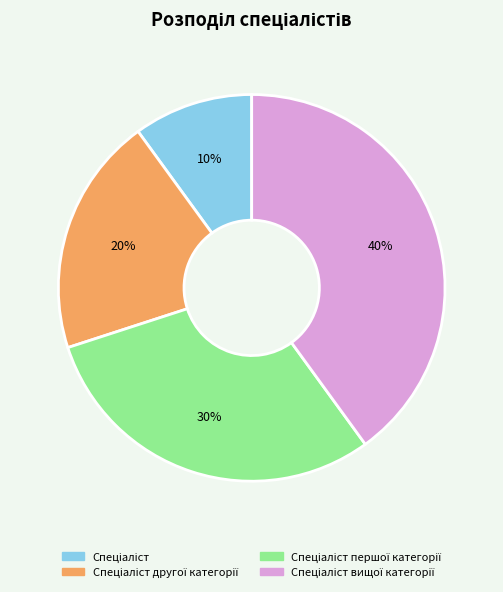

Is there a majority slice in this chart?

No